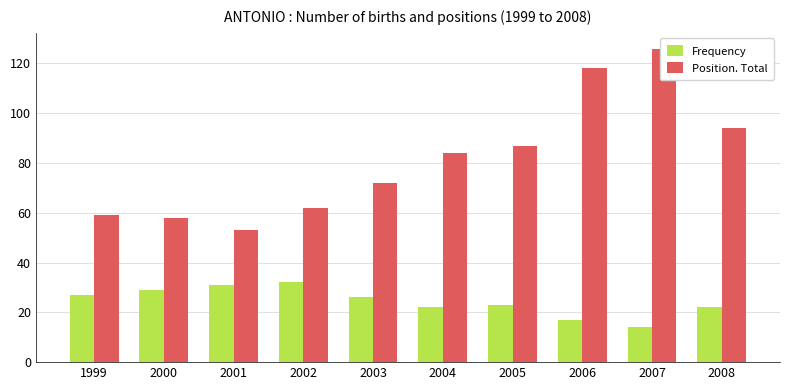

How many distinct data groups are displayed?

2